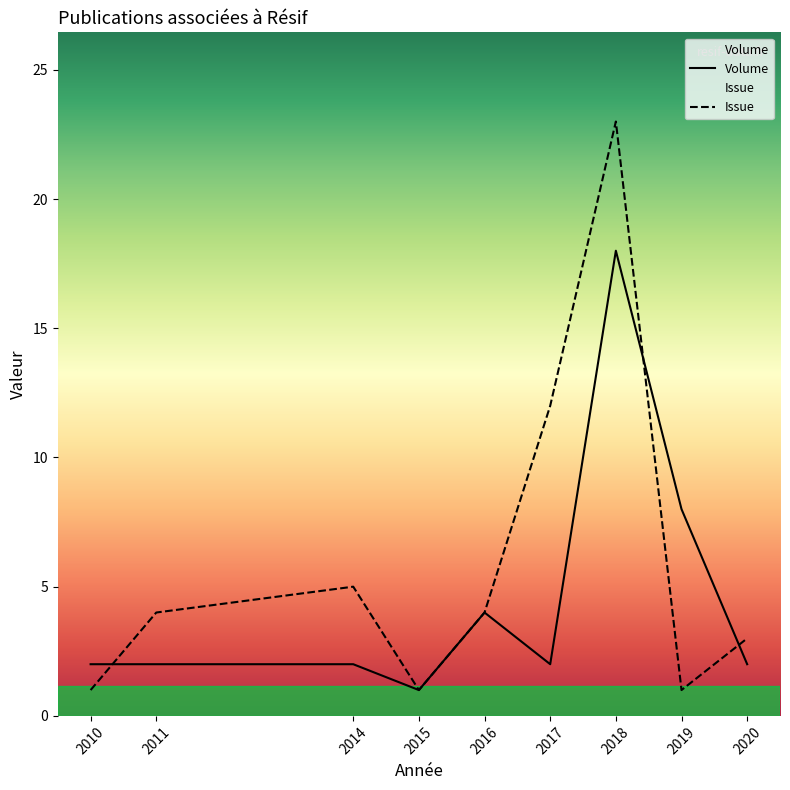

The Volume series shows 2 at 2011. True or false?

True